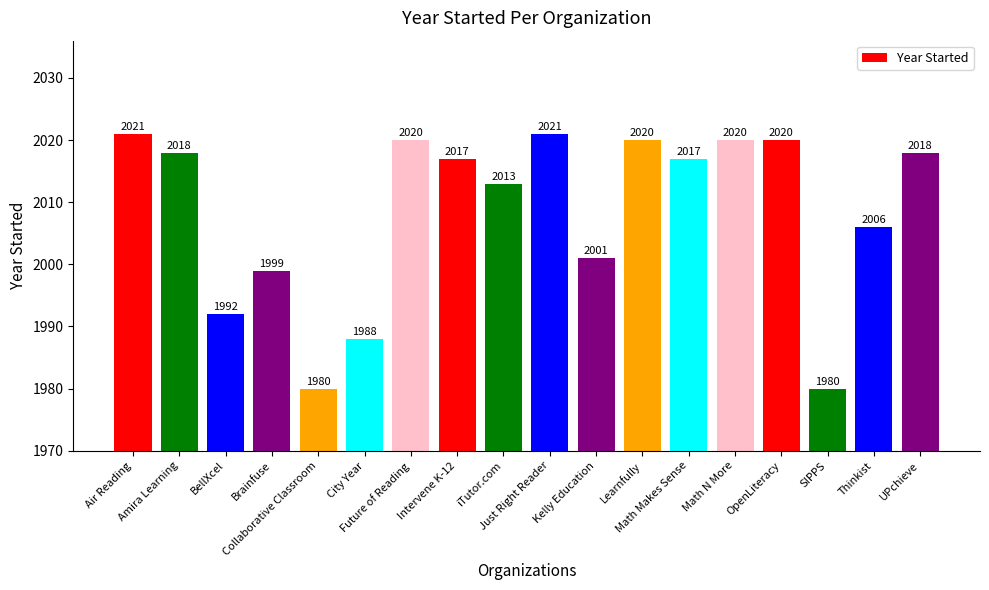

Does the chart contain stacked bars?

No